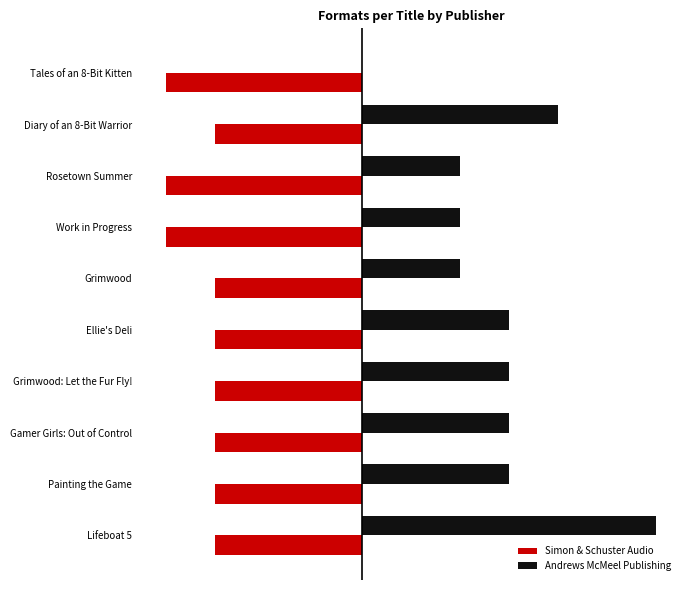

At how many categories does at least one series exceed 3?

2